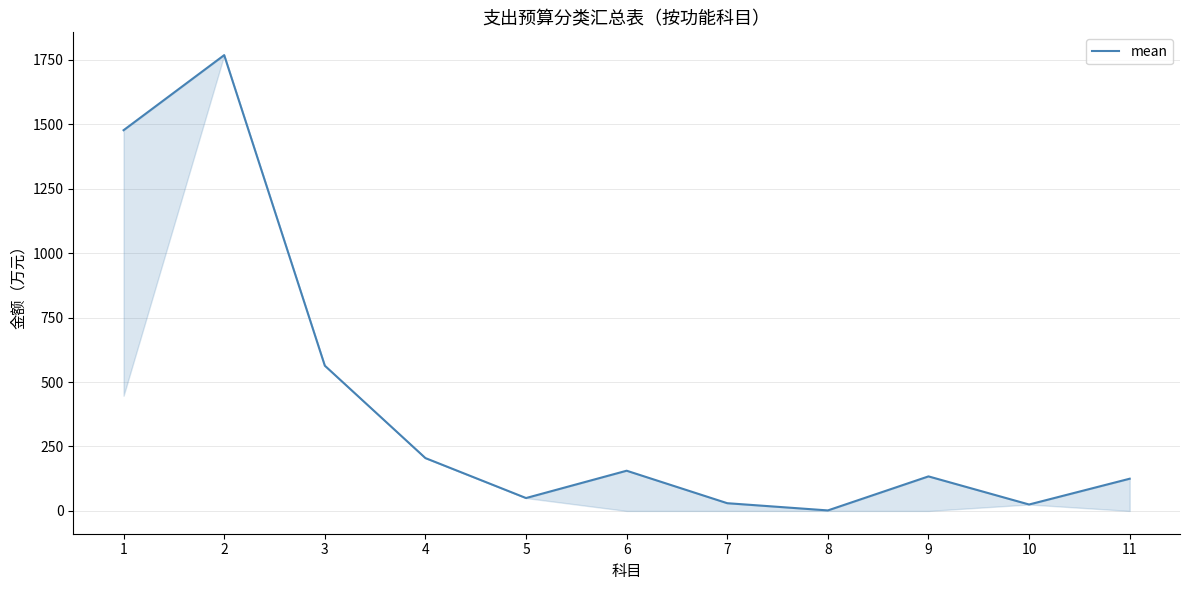

How many categories are shown in the chart?

11